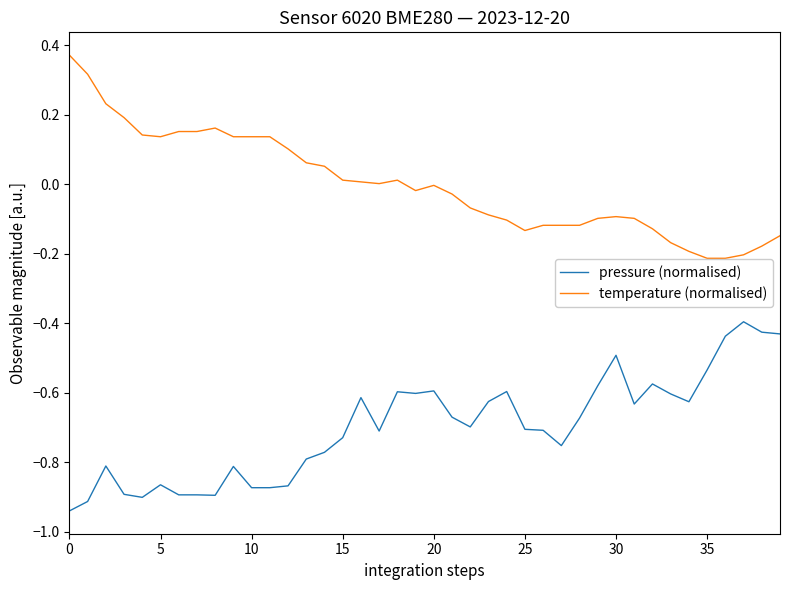

True or false: temperature (normalised) and pressure (normalised) intersect in this chart.

False